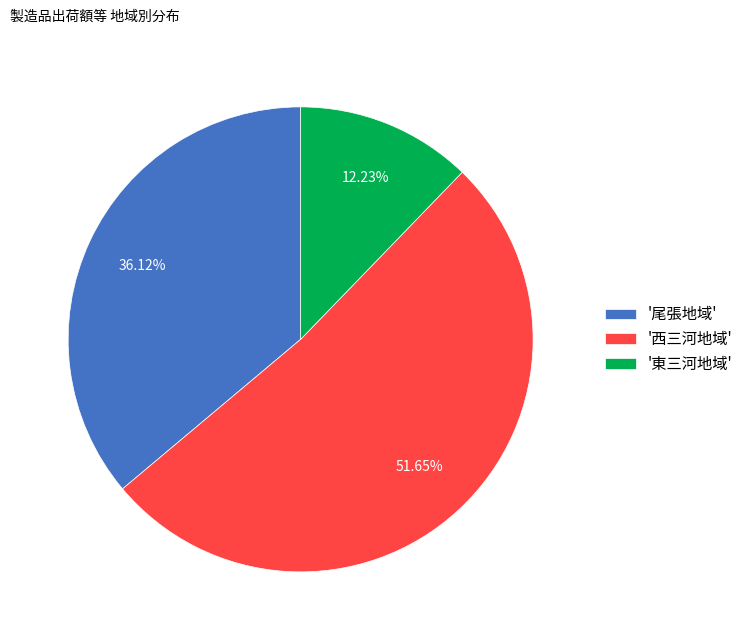

Rank the categories by value from lowest to highest.

'東三河地域', '尾張地域', '西三河地域'